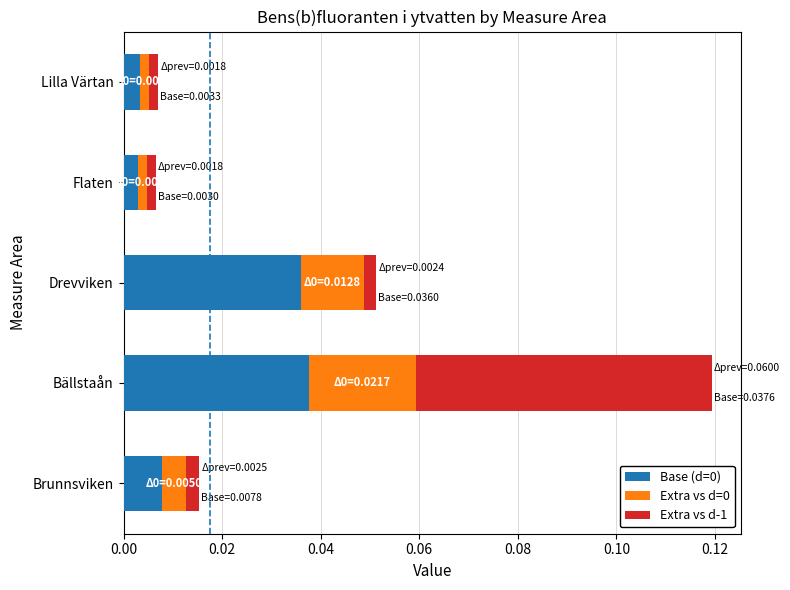

At which category is the sum across all series the highest?

Bällstaån